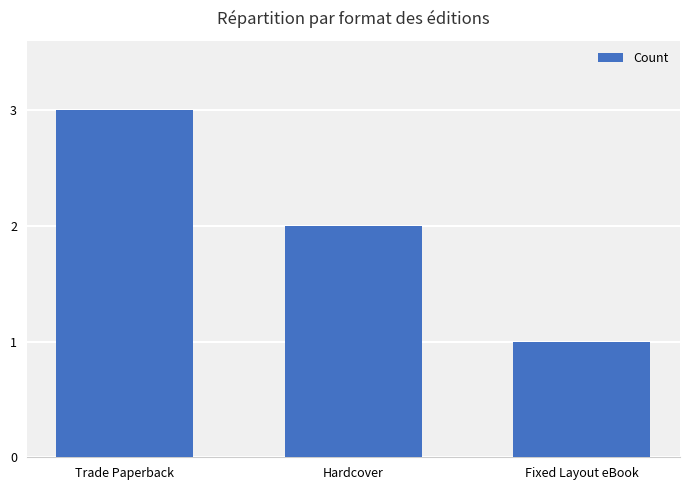

What is the smallest value displayed?

1